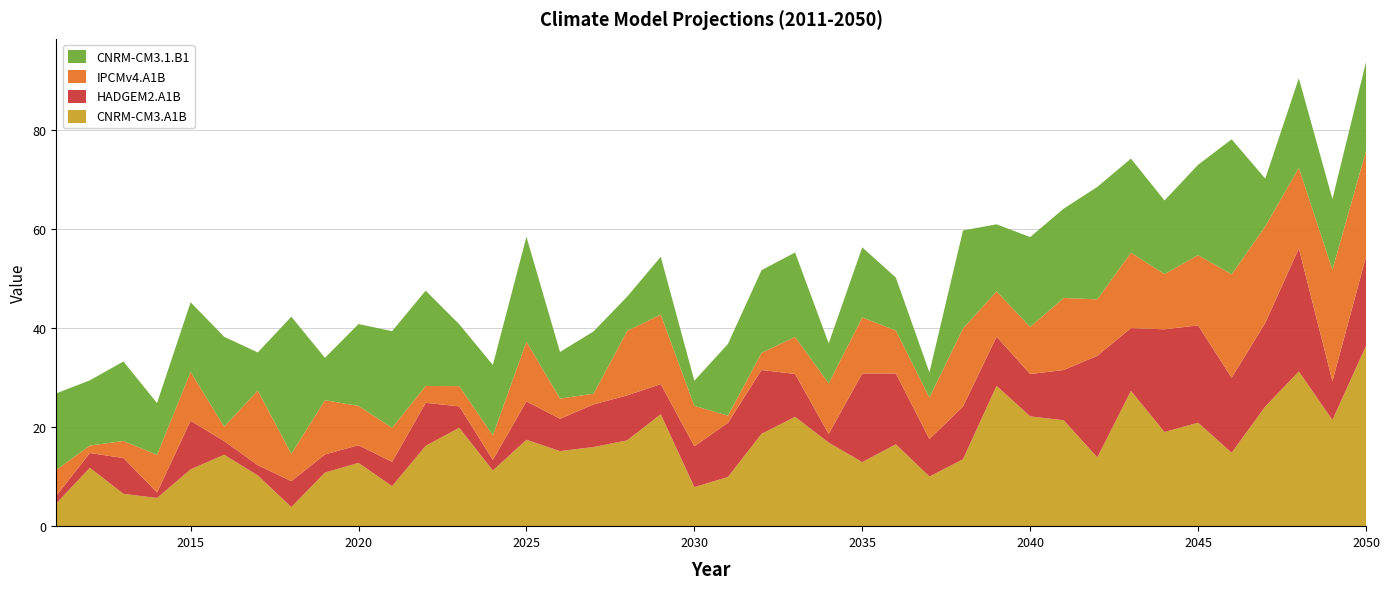

Reading left to right, extract all data points from this chart.

CNRM-CM3.A1B: 2011=4.6	2012=11.8	2013=6.5	2014=5.7	2015=11.5	2016=14.4	2017=10.2	2018=3.8	2019=10.8	2020=12.8	2021=8.1	2022=16.2	2023=19.9	2024=11.2	2025=17.4	2026=15.2	2027=16.0	2028=17.3	2029=22.6	2030=7.9	2031=9.9	2032=18.6	2033=22.1	2034=16.9	2035=12.9	2036=16.5	2037=10.0	2038=13.5	2039=28.3	2040=22.2	2041=21.4	2042=13.9	2043=27.3	2044=19.0	2045=20.9	2046=14.8	2047=24.1	2048=31.2	2049=21.4	2050=36.4
HADGEM2.A1B: 2011=1.5	2012=3.0	2013=7.2	2014=1.1	2015=9.8	2016=2.8	2017=2.1	2018=5.2	2019=3.7	2020=3.6	2021=4.9	2022=8.7	2023=4.3	2024=2.1	2025=7.7	2026=6.5	2027=8.6	2028=9.1	2029=6.1	2030=8.2	2031=10.9	2032=12.9	2033=8.7	2034=1.7	2035=17.9	2036=14.3	2037=7.6	2038=10.7	2039=9.9	2040=8.6	2041=10.1	2042=20.5	2043=12.7	2044=20.7	2045=19.6	2046=15.1	2047=16.9	2048=24.9	2049=7.8	2050=18.0
IPCMv4.A1B: 2011=5.2	2012=1.5	2013=3.5	2014=7.6	2015=9.9	2016=2.9	2017=15.1	2018=5.5	2019=10.9	2020=7.9	2021=6.9	2022=3.4	2023=4.1	2024=4.9	2025=12.1	2026=4.1	2027=2.2	2028=13.0	2029=14.0	2030=8.2	2031=1.4	2032=3.5	2033=7.5	2034=10.2	2035=11.3	2036=8.7	2037=8.4	2038=15.8	2039=9.1	2040=9.5	2041=14.5	2042=11.4	2043=15.2	2044=11.1	2045=14.2	2046=20.9	2047=19.5	2048=16.3	2049=22.5	2050=21.4
CNRM-CM3.1.B1: 2011=15.5	2012=13.2	2013=16.1	2014=10.4	2015=14.1	2016=18.1	2017=7.7	2018=27.7	2019=8.6	2020=16.5	2021=19.5	2022=19.2	2023=12.5	2024=14.2	2025=21.2	2026=9.4	2027=12.6	2028=6.9	2029=11.7	2030=5.1	2031=14.5	2032=16.7	2033=17.0	2034=8.1	2035=14.2	2036=10.7	2037=5.1	2038=19.8	2039=13.5	2040=18.1	2041=18.0	2042=22.7	2043=19.0	2044=14.9	2045=18.2	2046=27.3	2047=9.7	2048=18.1	2049=14.3	2050=17.9